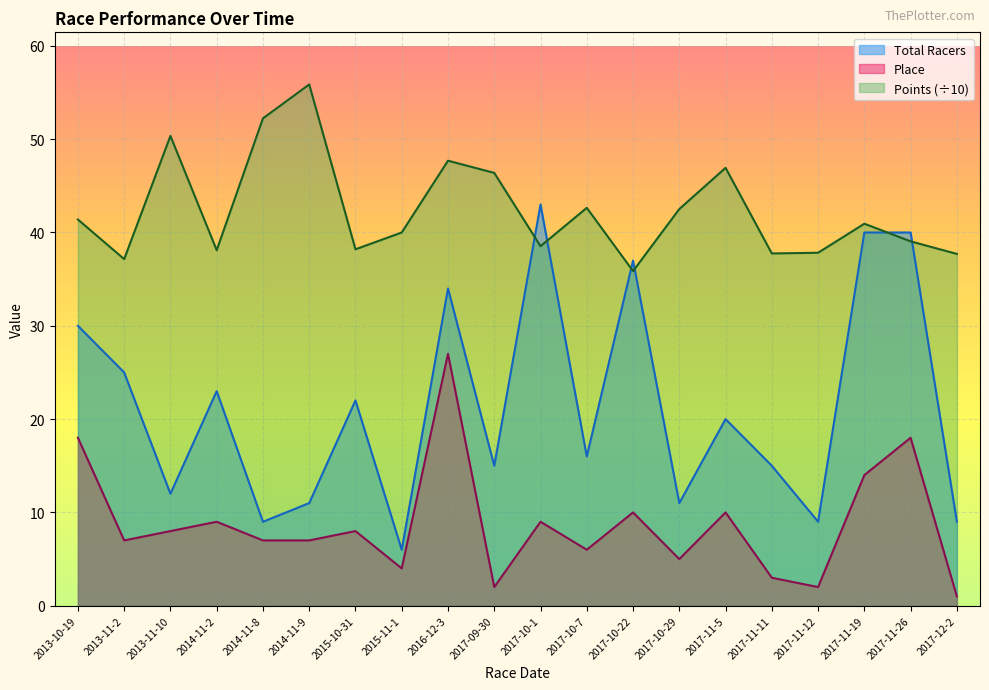

What is the sum of all Total Racers values?

427.0